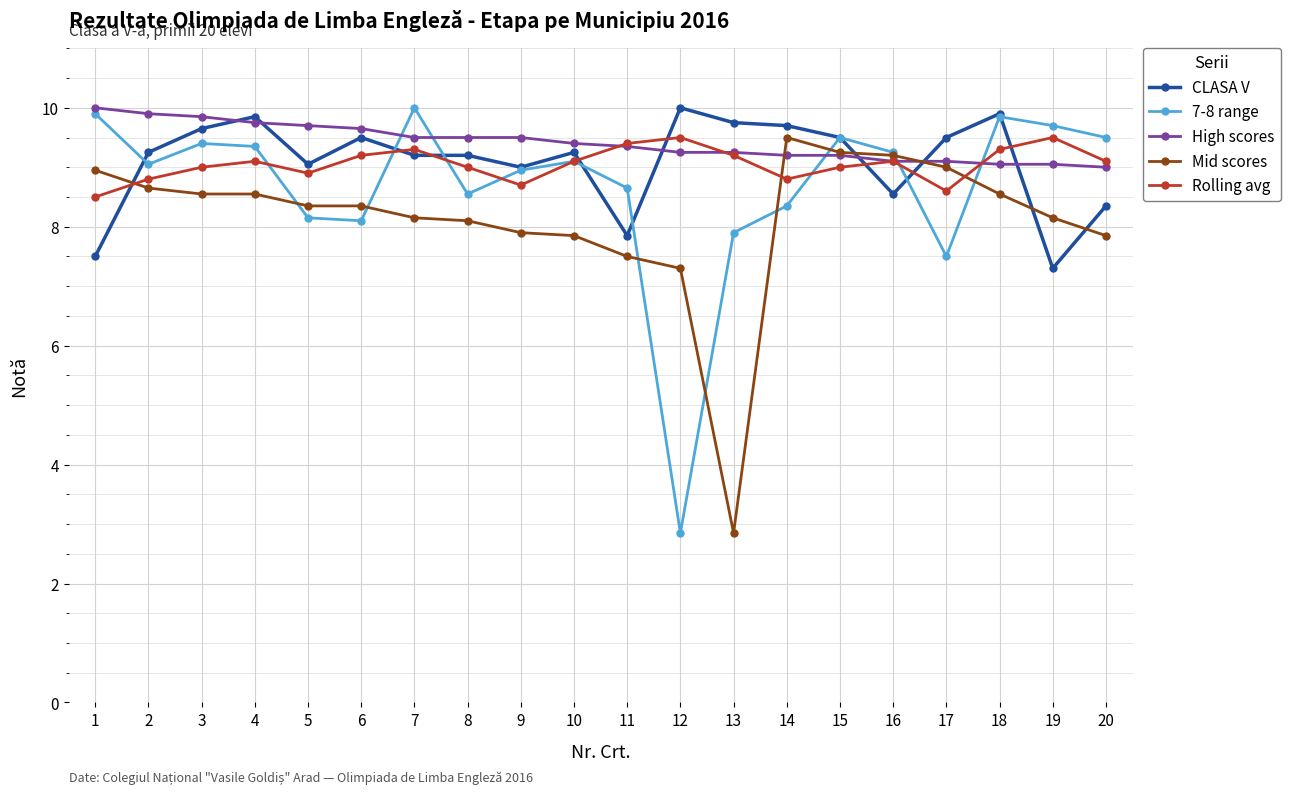

How many intersections are there between Mid scores and Rolling avg?

3